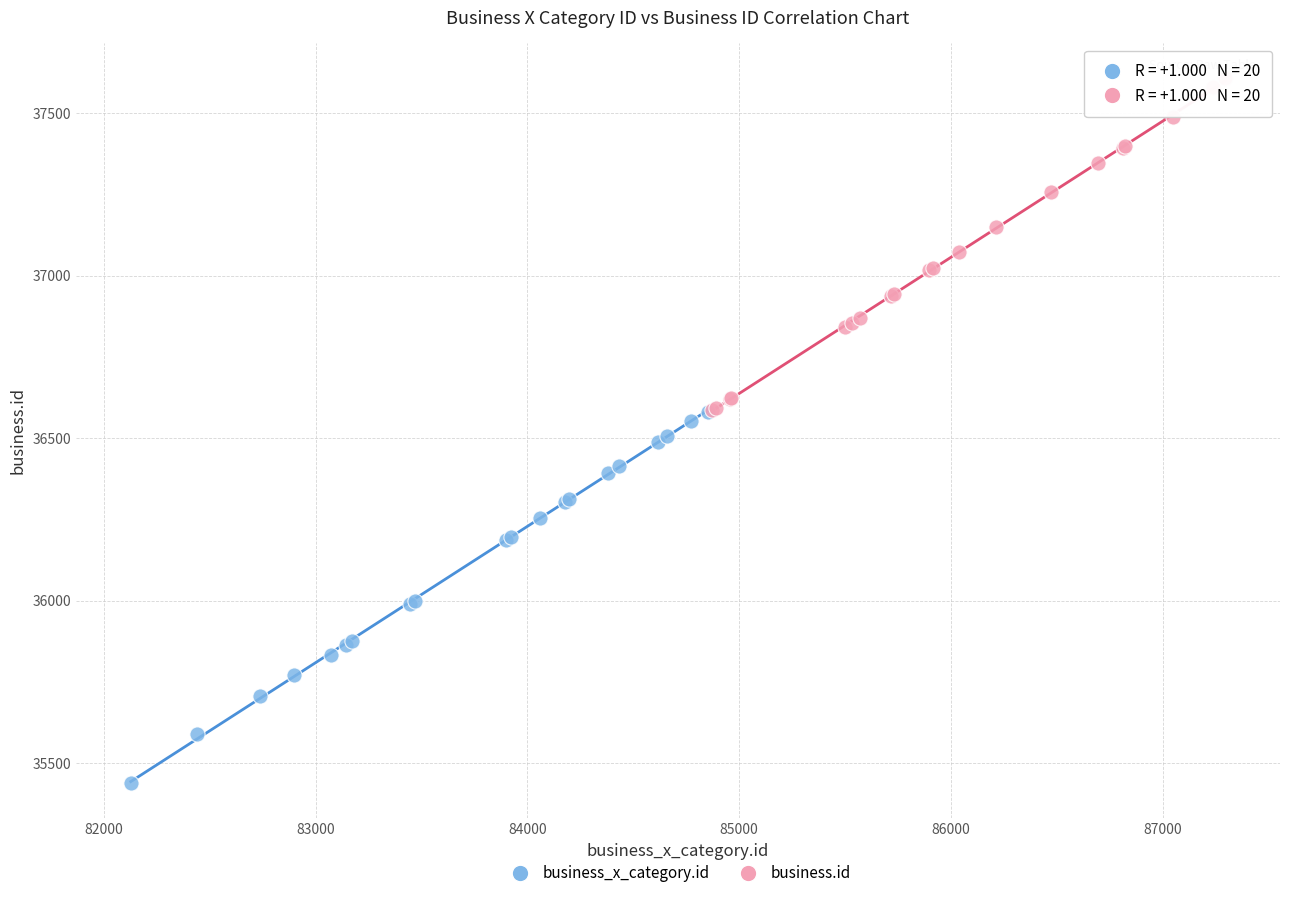

Which series reaches the maximum Y coordinate?

business.id